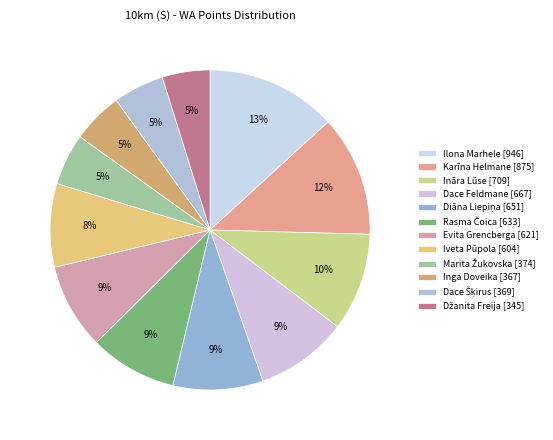

To the nearest percent, what is the average slice percentage?

8%